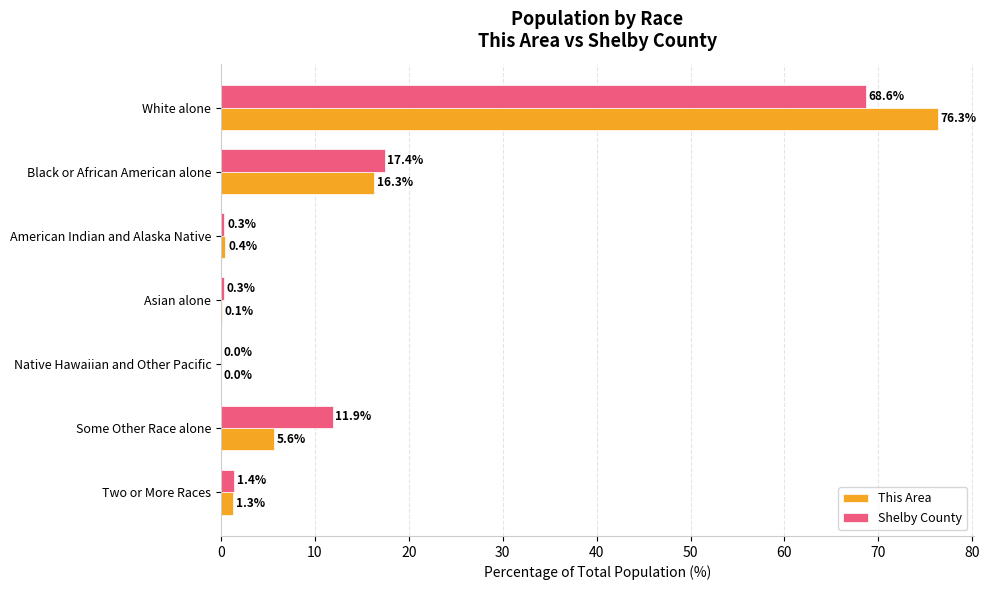

What is the sum of the This Area values at Black or African American alone and Two or More Races?

17.6